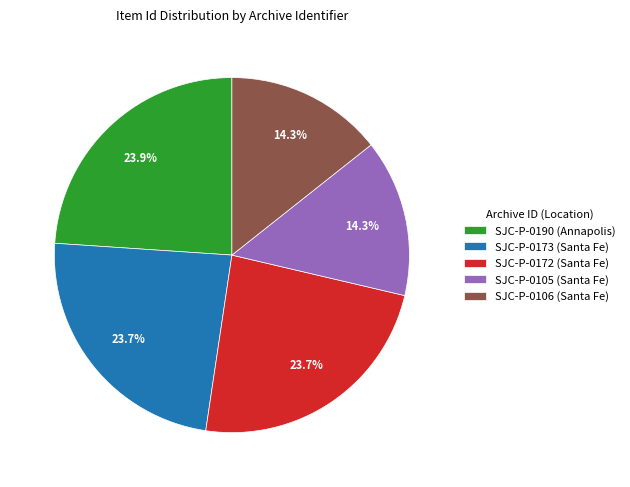

What is the ratio of the value at SJC-P-0106 (Santa Fe) to the value at SJC-P-0105 (Santa Fe)?

1.0